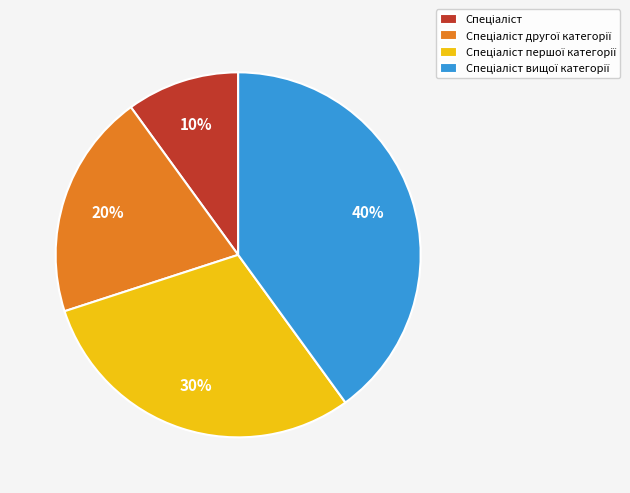

To the nearest percent, what is the difference between the largest and smallest slice percentages?

30%